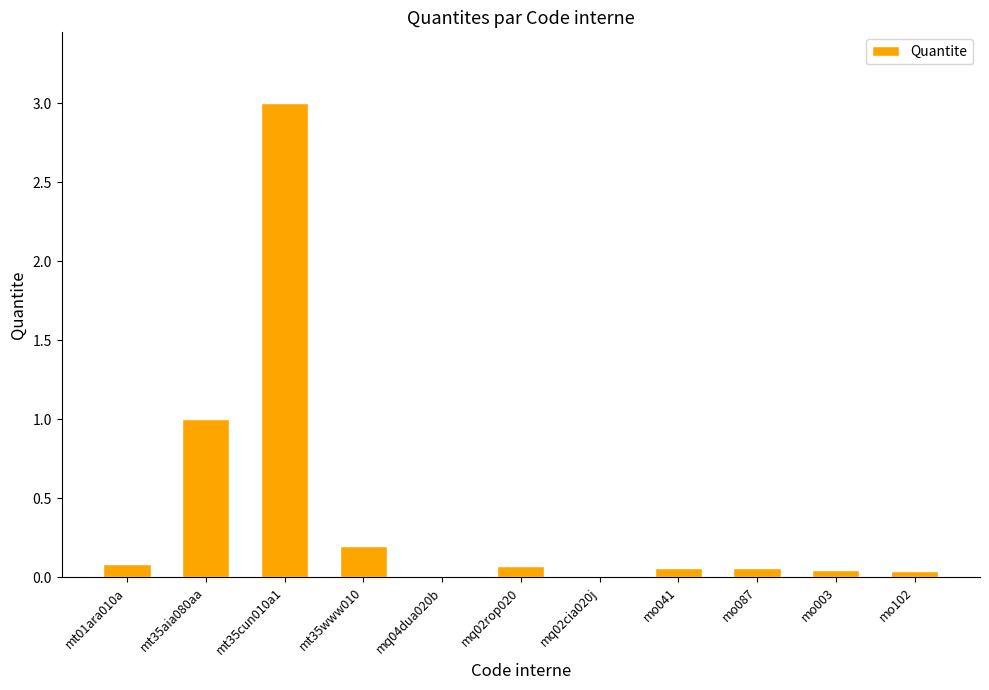

What is the maximum value shown in the chart?

3.0